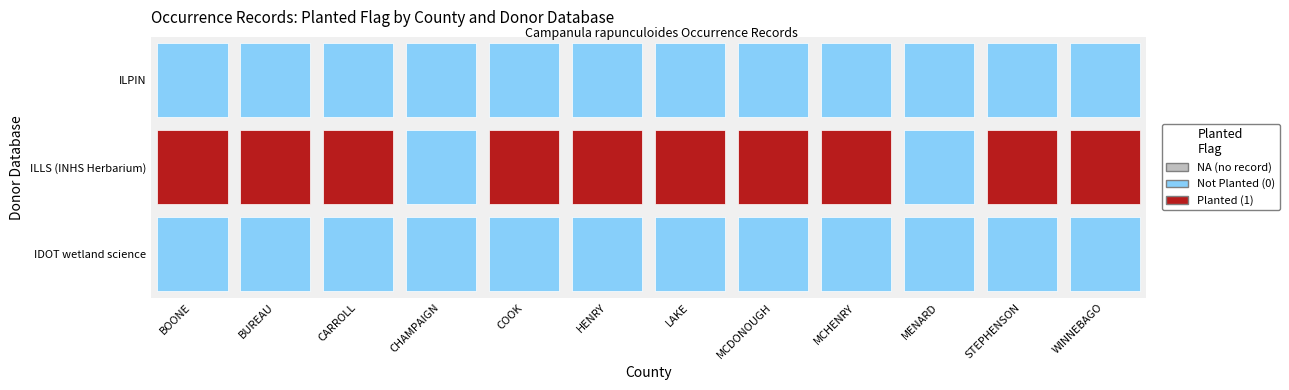

Reading right to left, transcribe all the data shown in this chart.

IDOT wetland science: WINNEBAGO=0	STEPHENSON=0	MENARD=0	MCHENRY=0	MCDONOUGH=0	LAKE=0	HENRY=0	COOK=0	CHAMPAIGN=0	CARROLL=0	BUREAU=0	BOONE=0
ILLS (INHS Herbarium): WINNEBAGO=1	STEPHENSON=1	MENARD=0	MCHENRY=1	MCDONOUGH=1	LAKE=1	HENRY=1	COOK=1	CHAMPAIGN=0	CARROLL=1	BUREAU=1	BOONE=1
ILPIN: WINNEBAGO=0	STEPHENSON=0	MENARD=0	MCHENRY=0	MCDONOUGH=0	LAKE=0	HENRY=0	COOK=0	CHAMPAIGN=0	CARROLL=0	BUREAU=0	BOONE=0